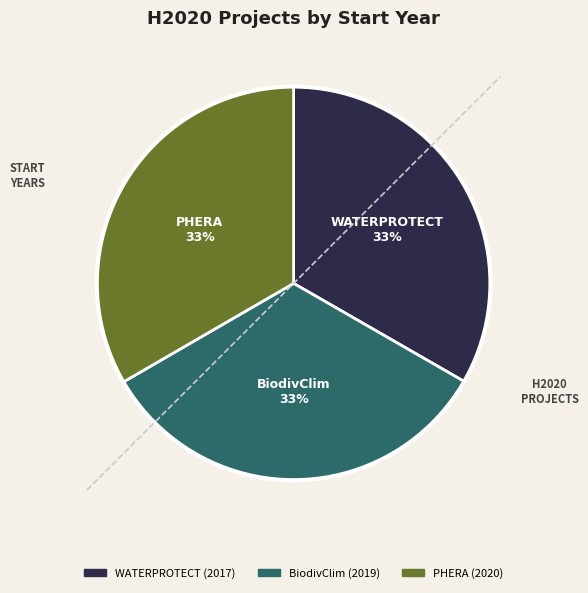

Is it true that WATERPROTECT (2017) is 28% of the pie?

False